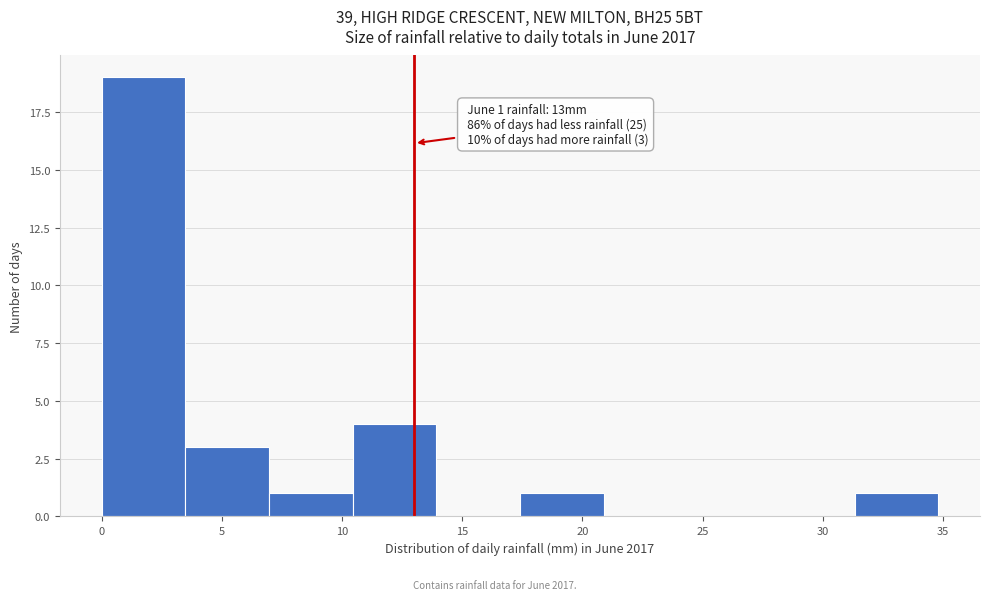

Over which range of the x-axis is the bar tallest?

0.0 to 3.5